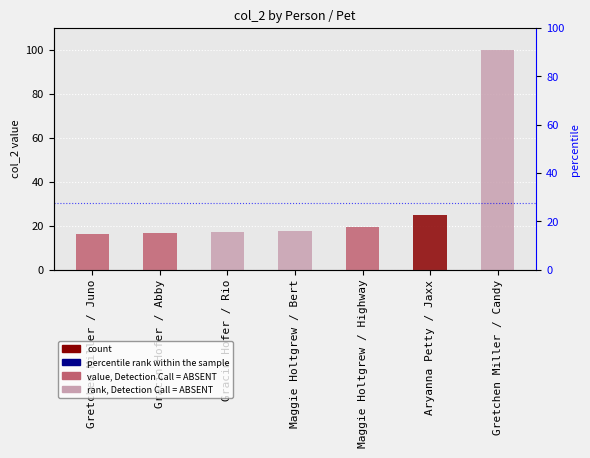

List the labels in order of value, largest first.

Gretchen Miller / Candy, Aryanna Petty / Jaxx, Maggie Holtgrew / Highway, Maggie Holtgrew / Bert, Gracin Hofer / Rio, Gracin Hofer / Abby, Gretchen Miller / Juno